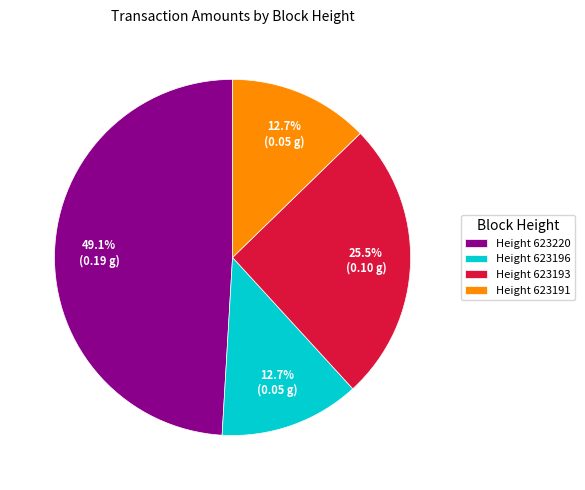

What is the largest slice in the pie chart?

Height 623220